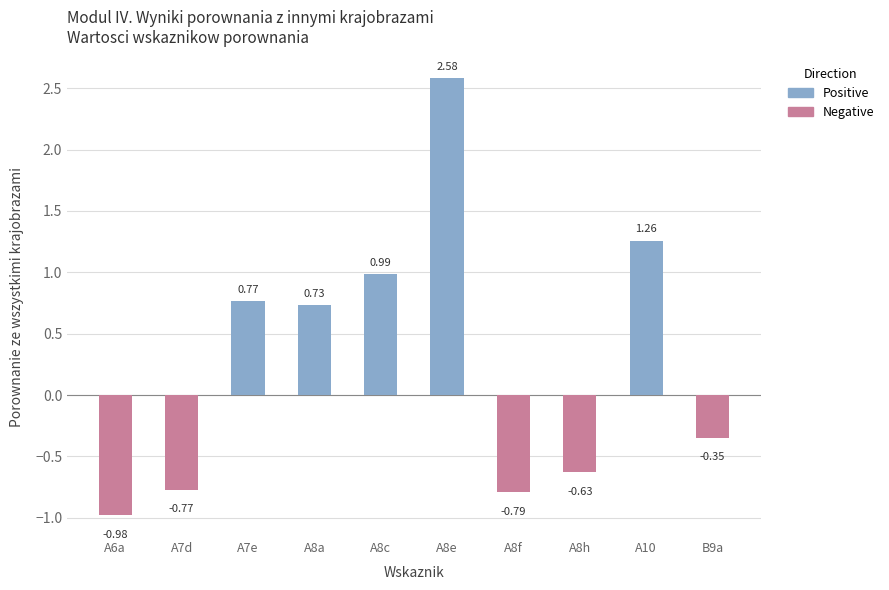

At which category does the chart reach its peak across all series?

A8e